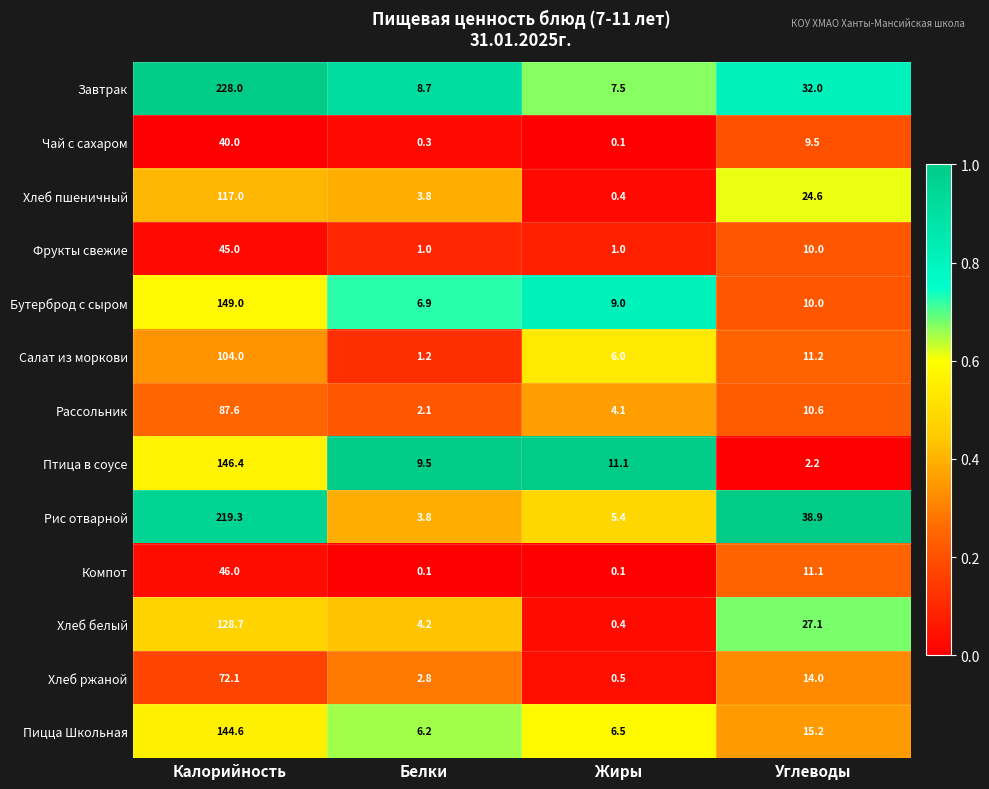

True or false: Хлеб пшеничный has a value of 117.0 at Калорийность.

True